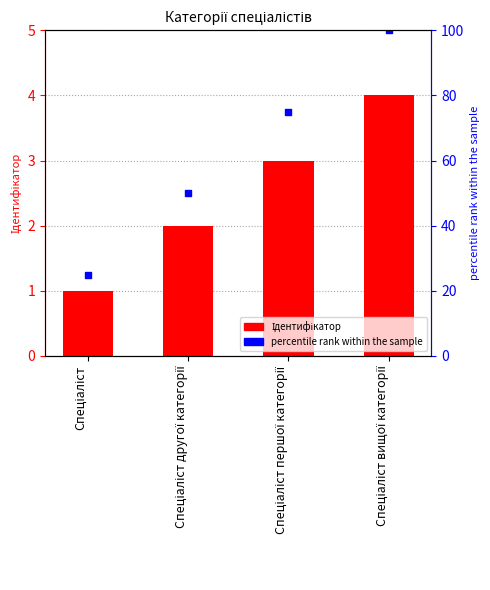

What are all the series names shown in the legend?

Ідентифікатор, percentile rank